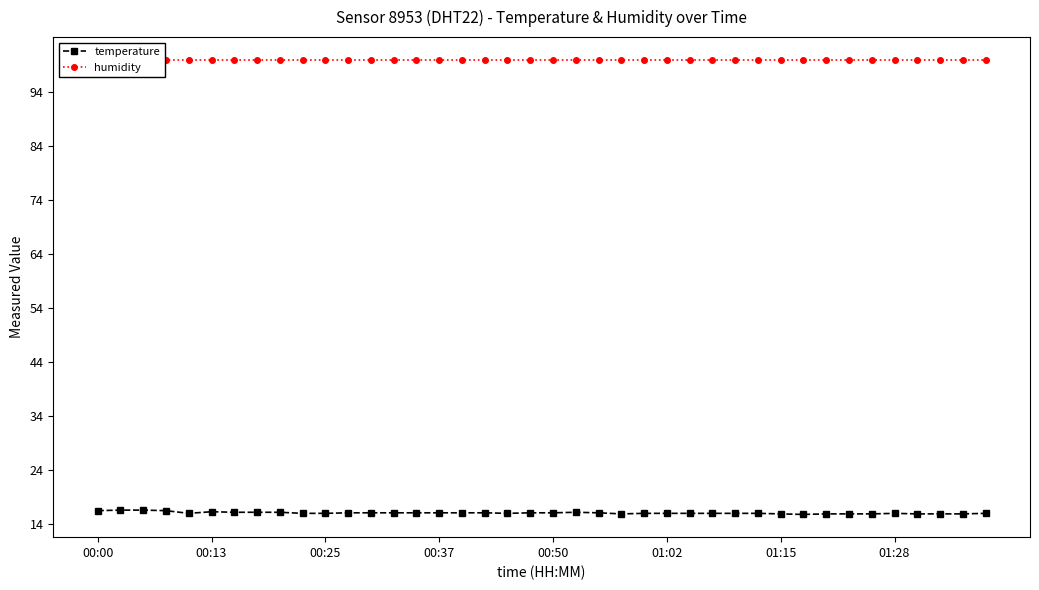

What is the average value of the temperature series?

16.0